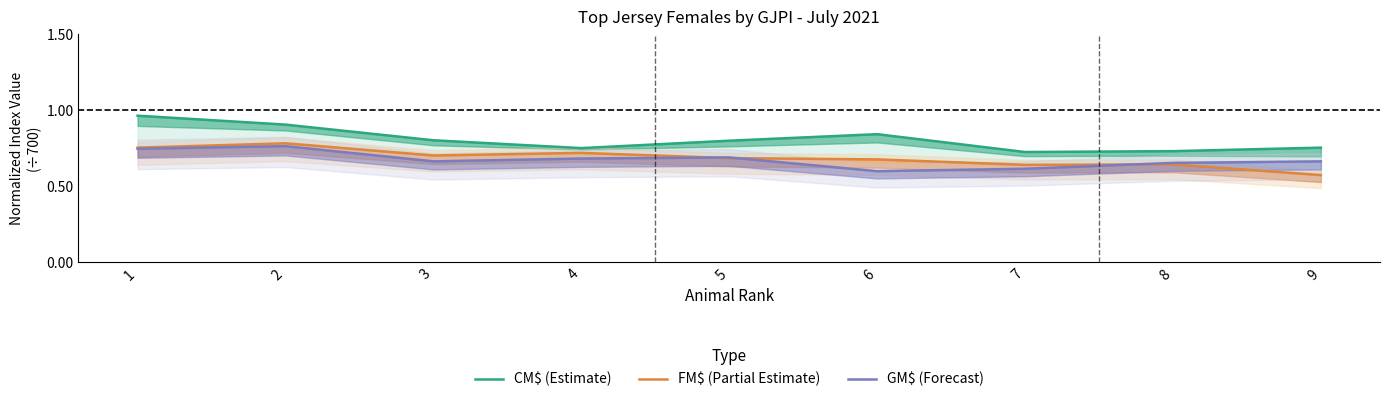

What is the maximum value shown in the chart?

1.0